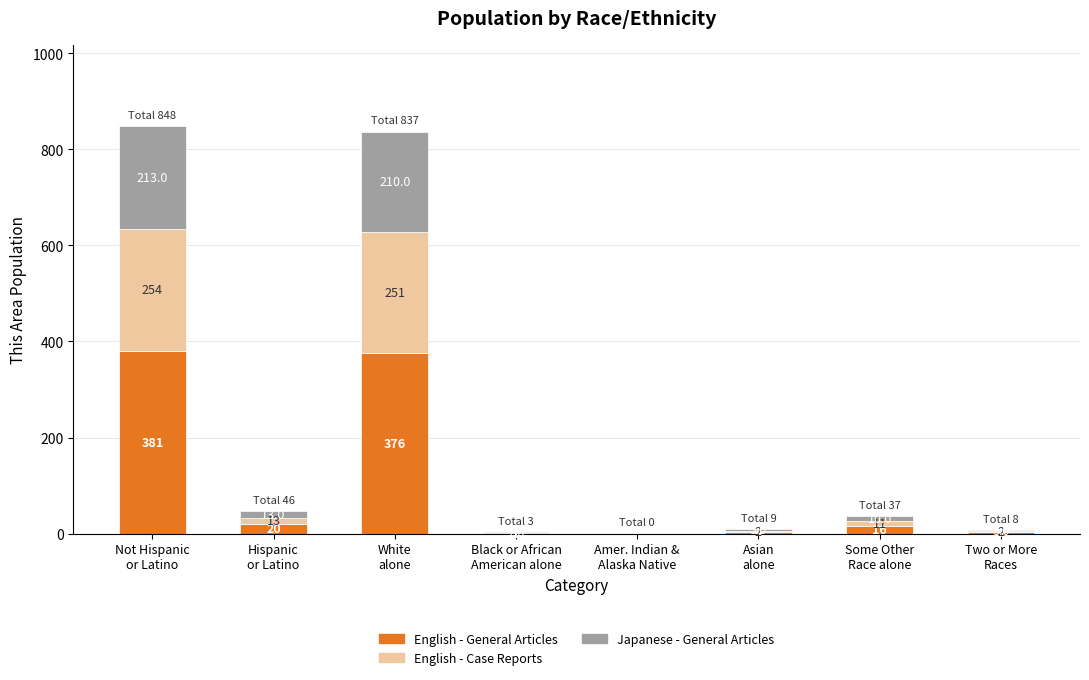

What is the maximum value for English - General Articles?

381